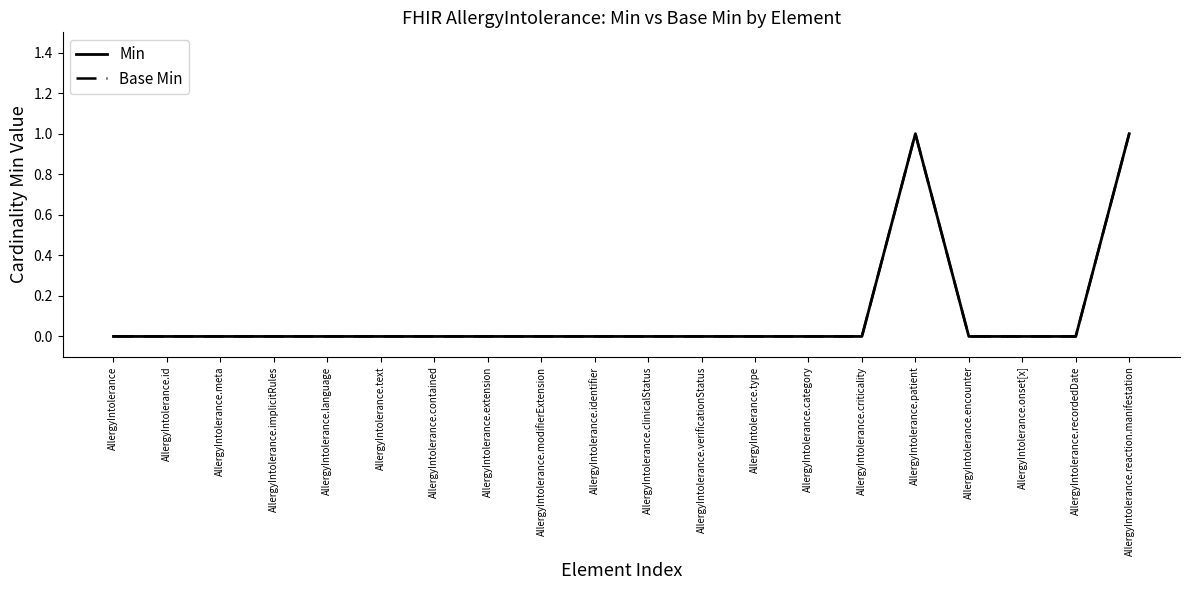

Count the Base Min values in the range 0 to 1.

20